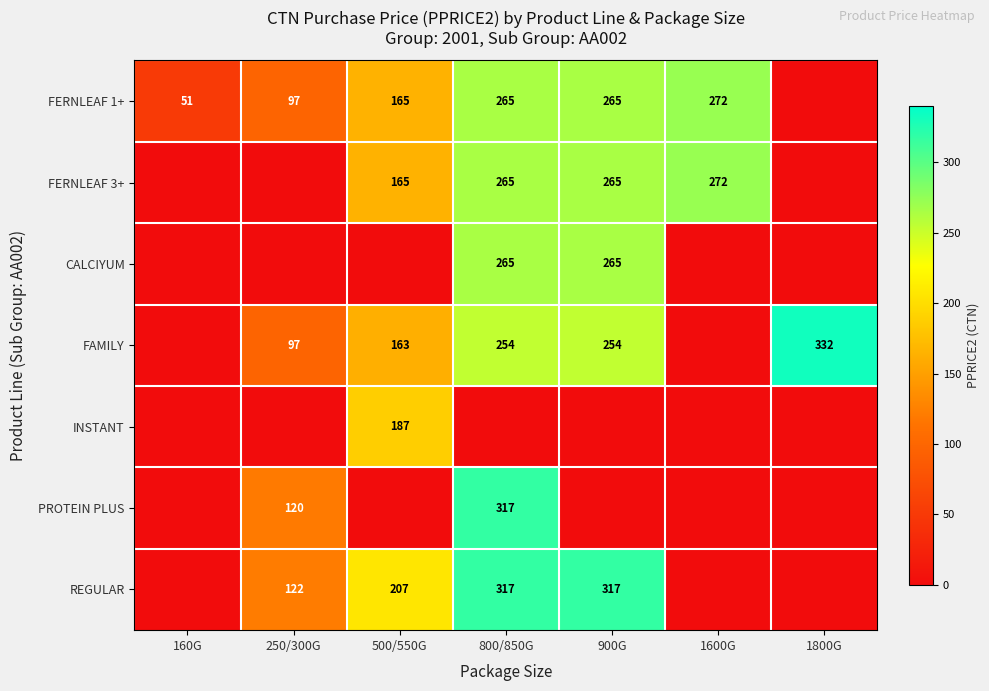

The value of FAMILY at 250/300G is 97. True or false?

True